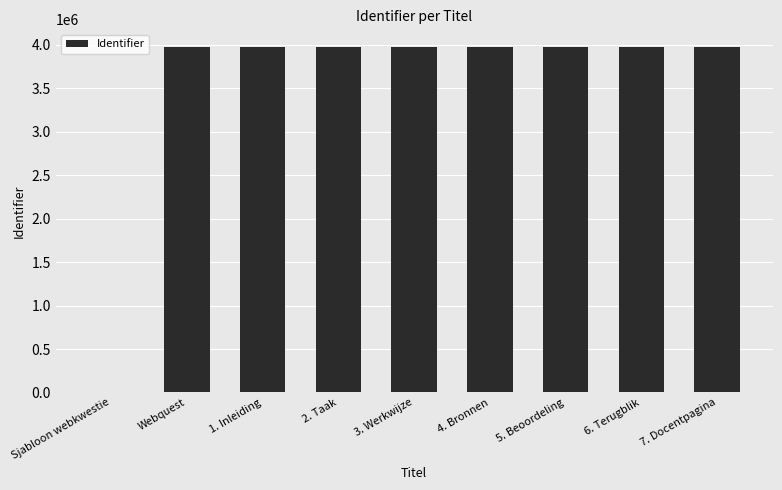

How many positive values are there?

8